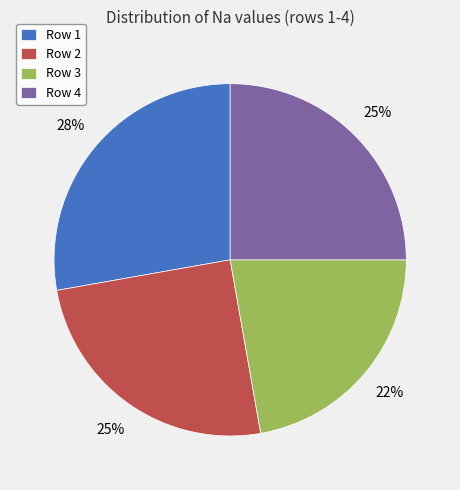

The Row 4 slice represents 33% of the pie. True or false?

False